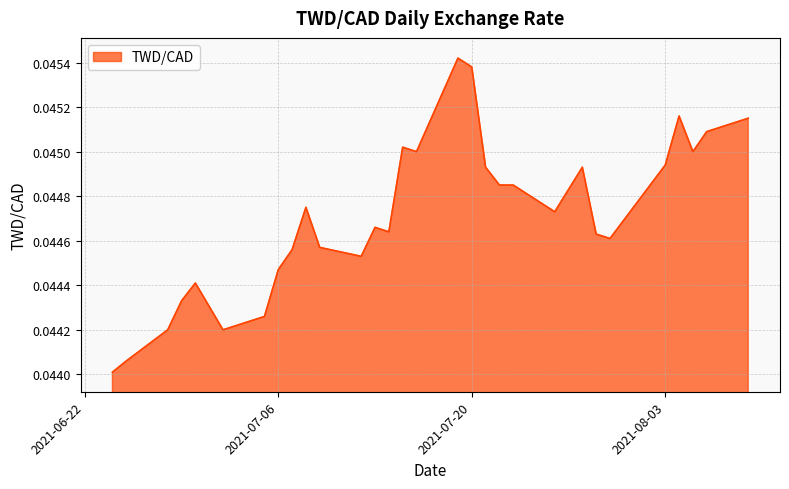

Count the values in the range 0 to 1.

31